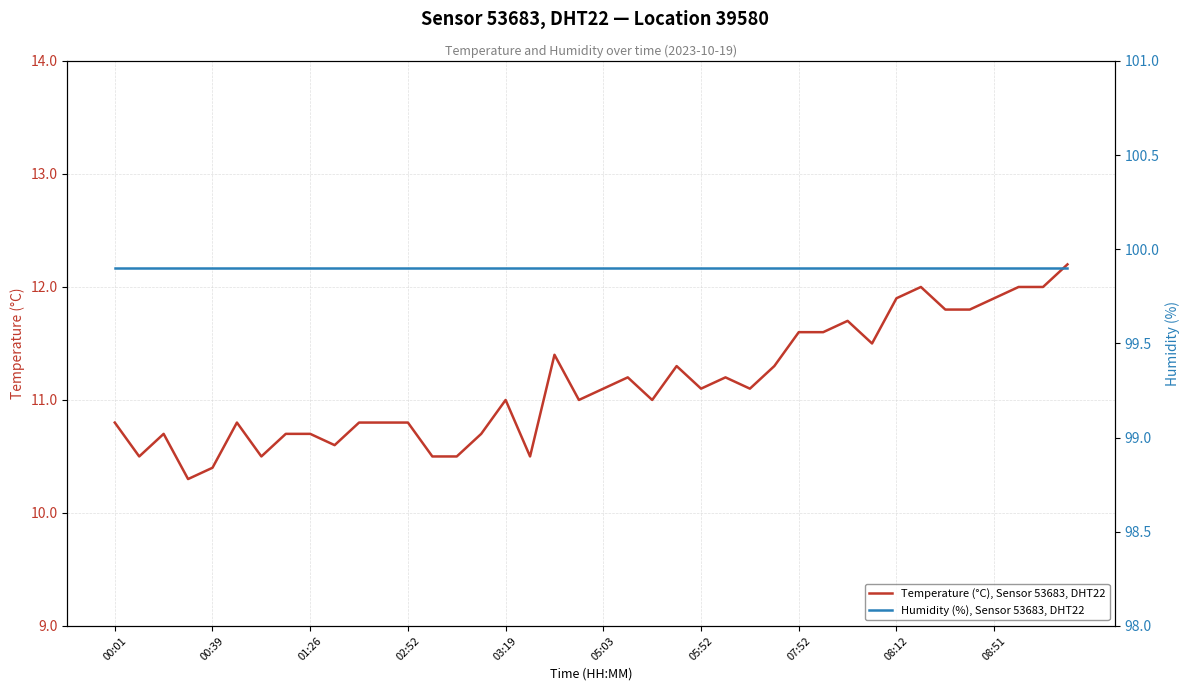

True or false: Temperature (°C), Sensor 53683, DHT22 has more than 2 interior local peaks.

True